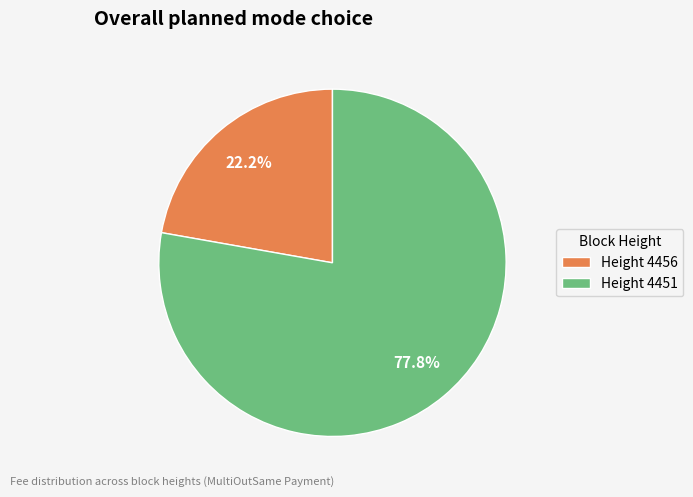

What percentage do Height 4451 and Height 4456 together represent?

100.0%